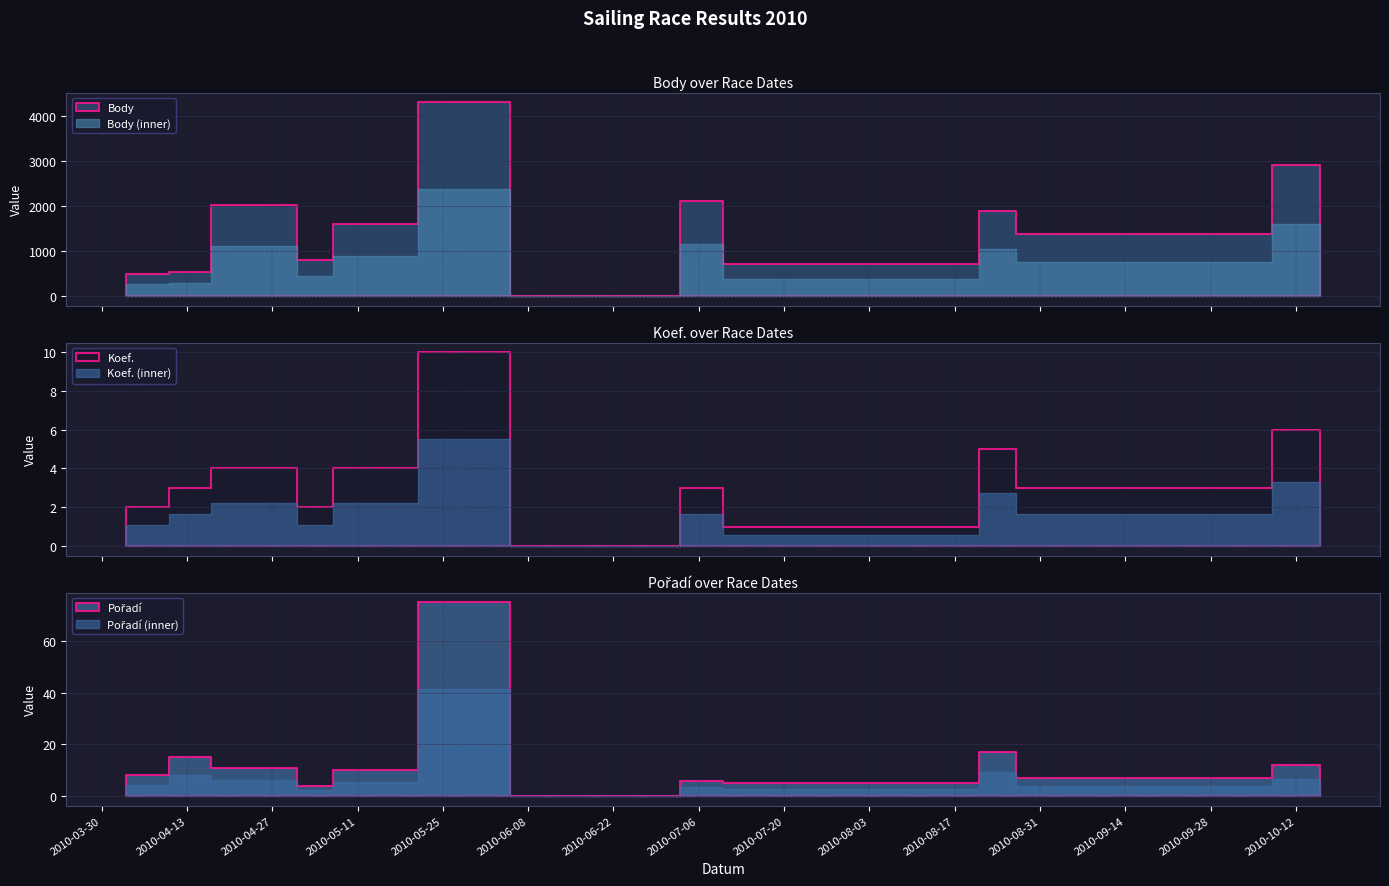

At which label is Pořadí closest to 37?

2010-08-21